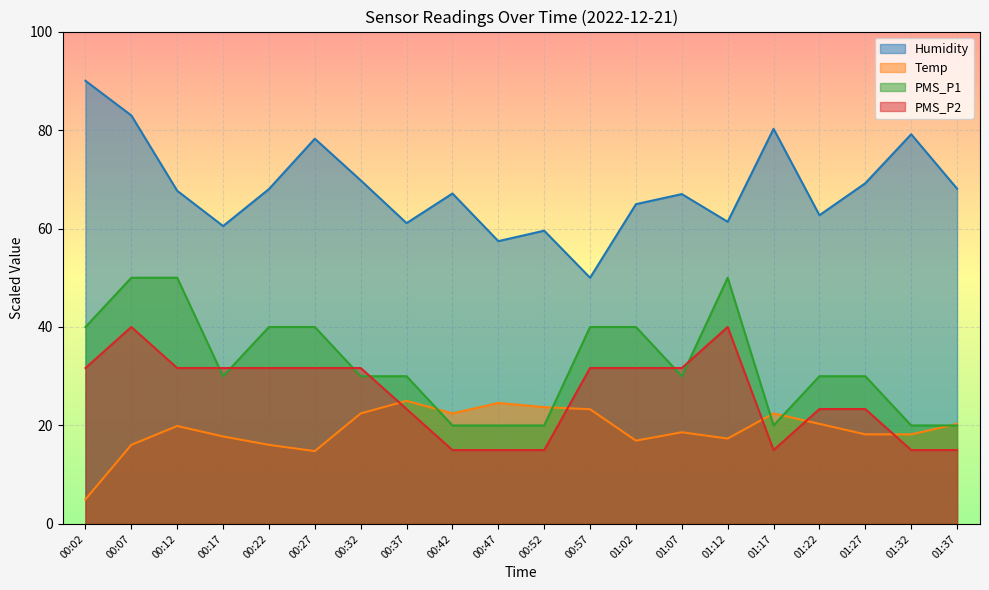

Which label corresponds to the smallest value in the chart?

00:02